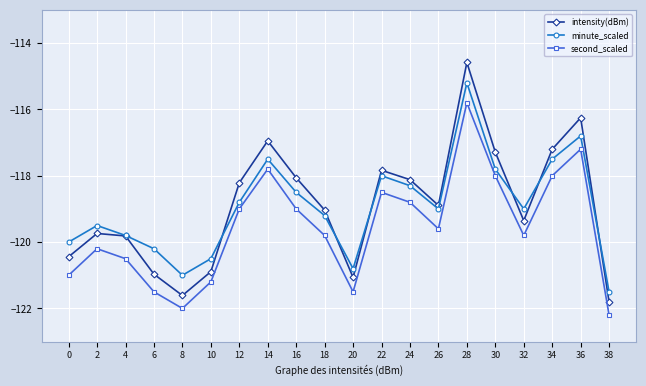

True or false: second_scaled and minute_scaled cross at least once.

False